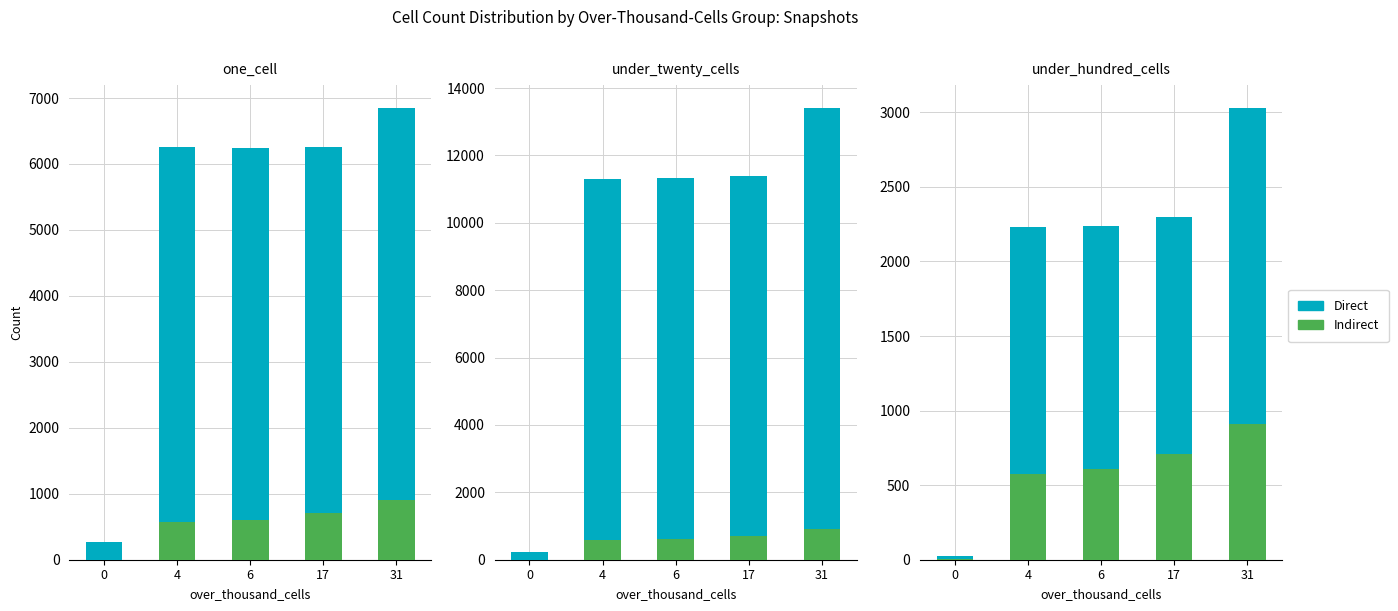

Reading left to right, extract all data points from this chart.

Direct: 23	2234	2240	2301	3031
Indirect: 2	578	606	708	908